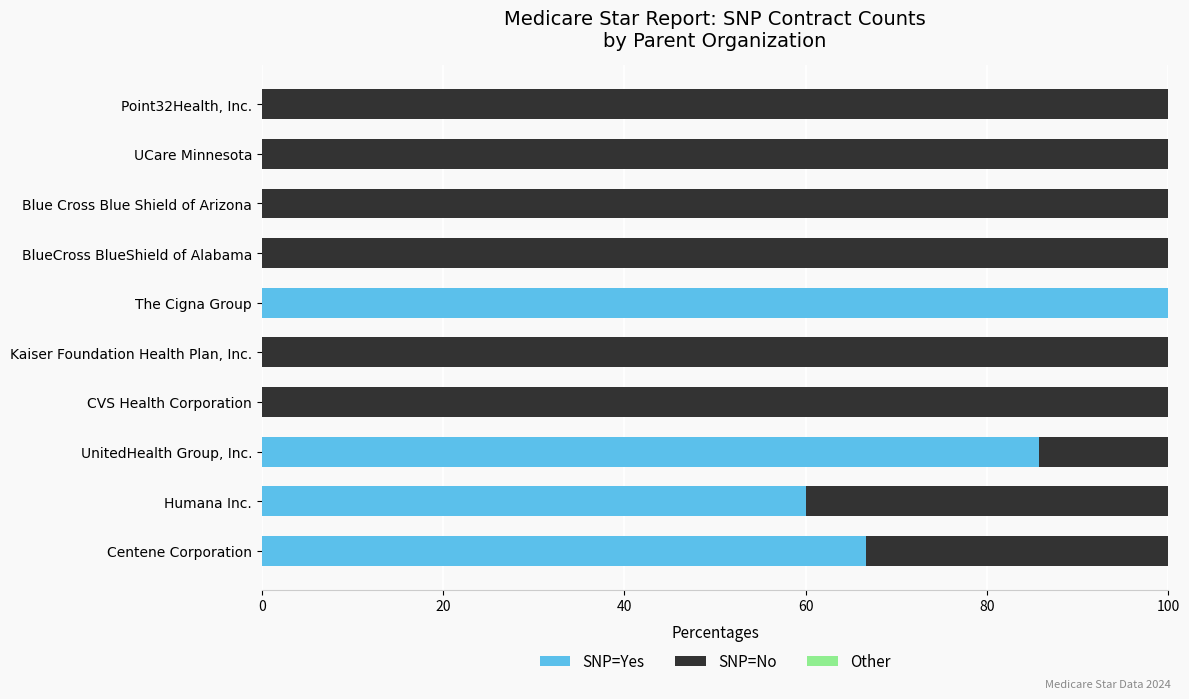

Where is SNP=Yes nearest to the value 50?

Humana Inc.